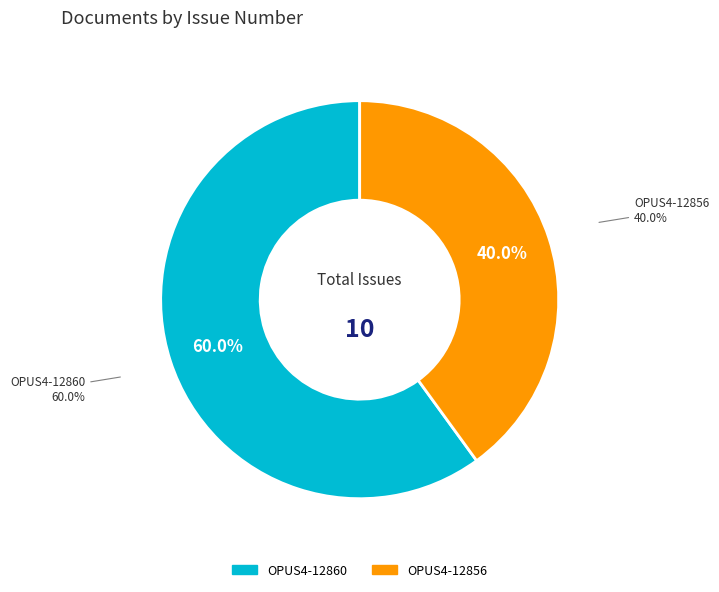

What portion of the pie excludes OPUS4-12856?

60.0%